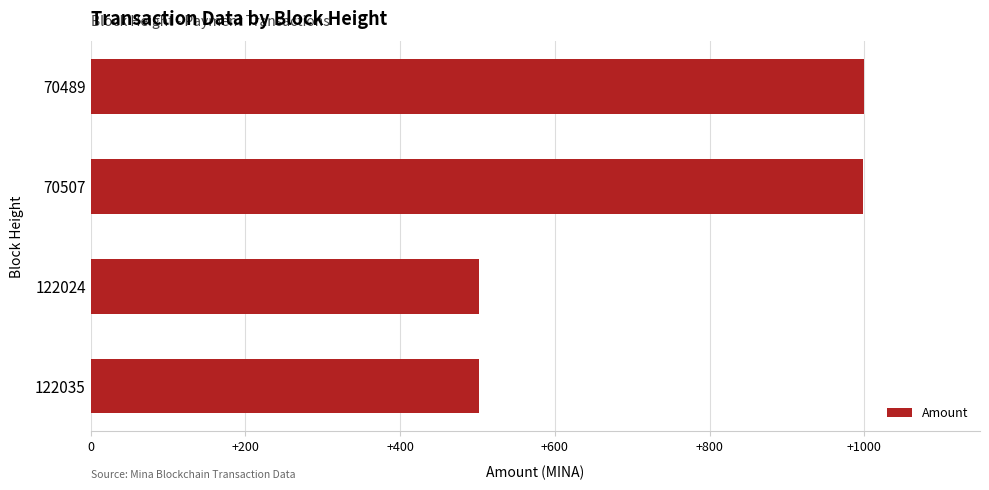

Is it true that the value at 70489 is 999.5?

True